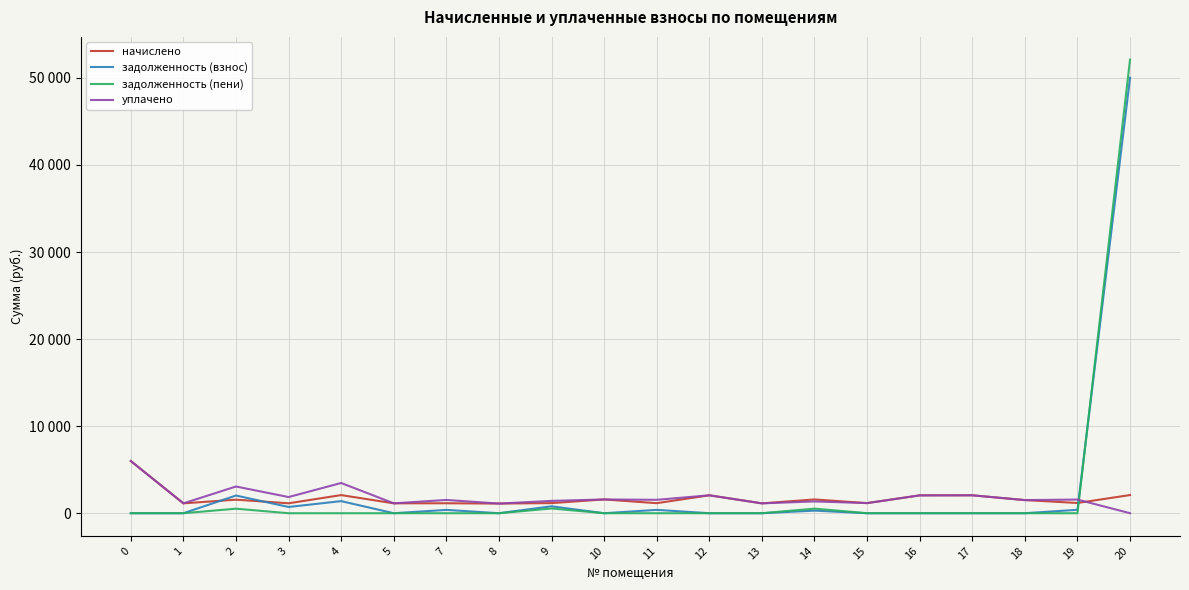

What are all the series names shown in the legend?

начислено, задолженность (взнос), задолженность (пени), уплачено